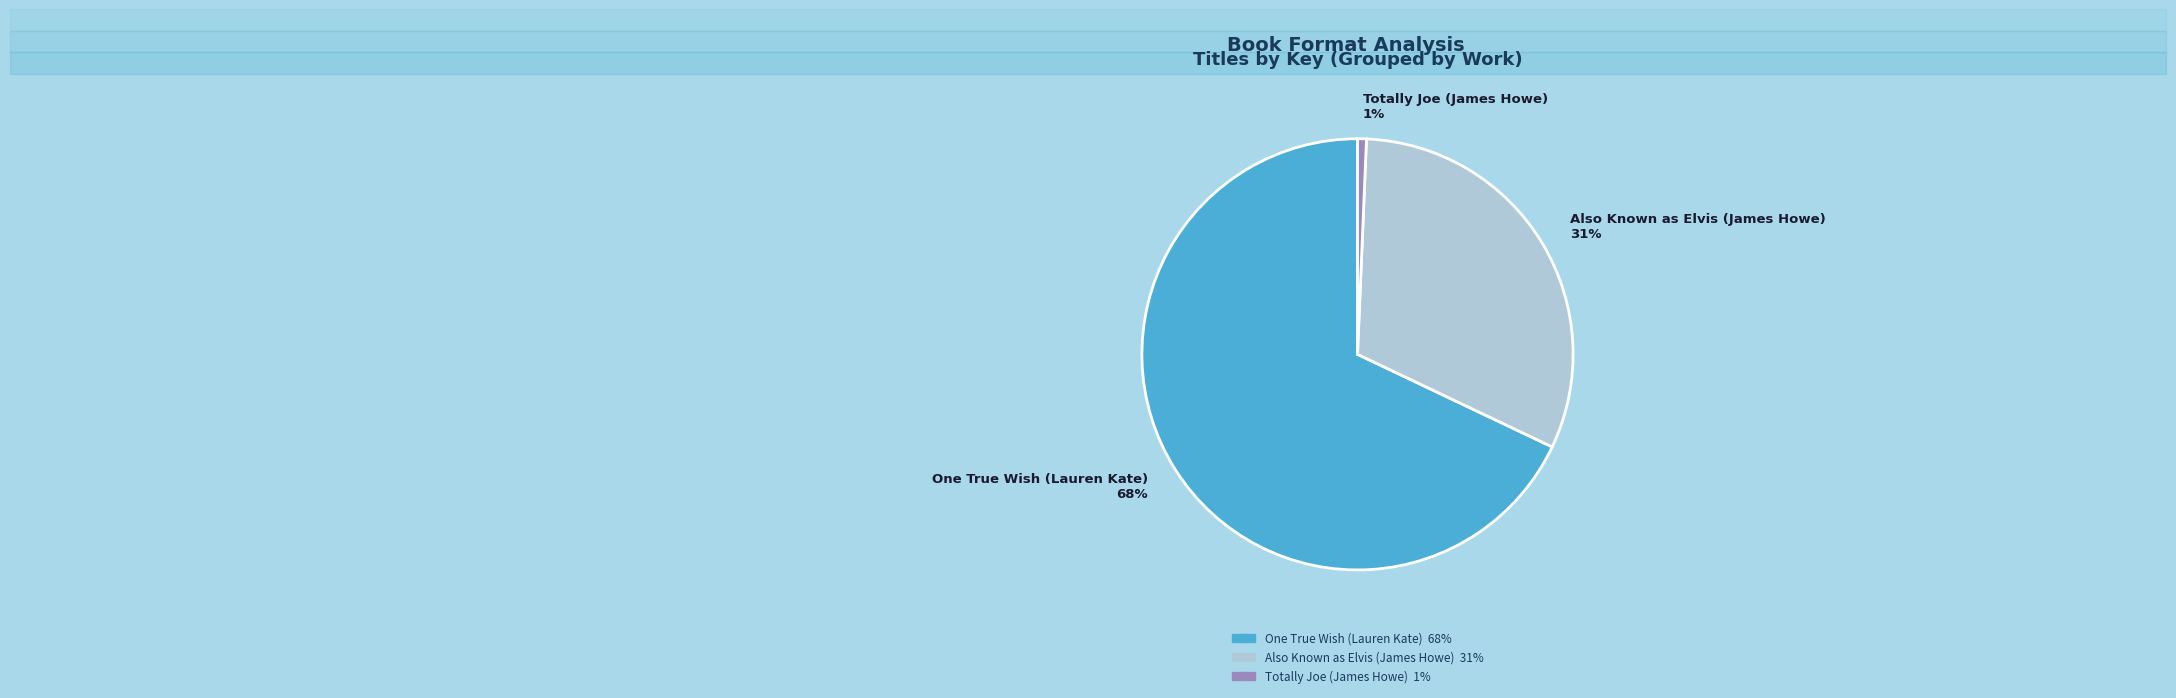

Approximately how many times larger is the value at Also Known as Elvis (James Howe) 31% compared to One True Wish (Lauren Kate) 68%?

0.5